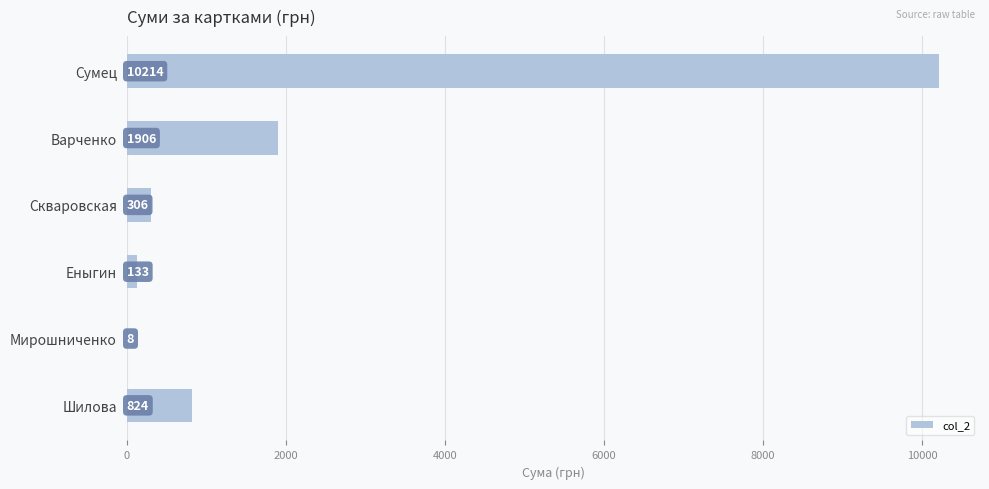

Between Мирошниченко and Сумец, which is larger?

Сумец